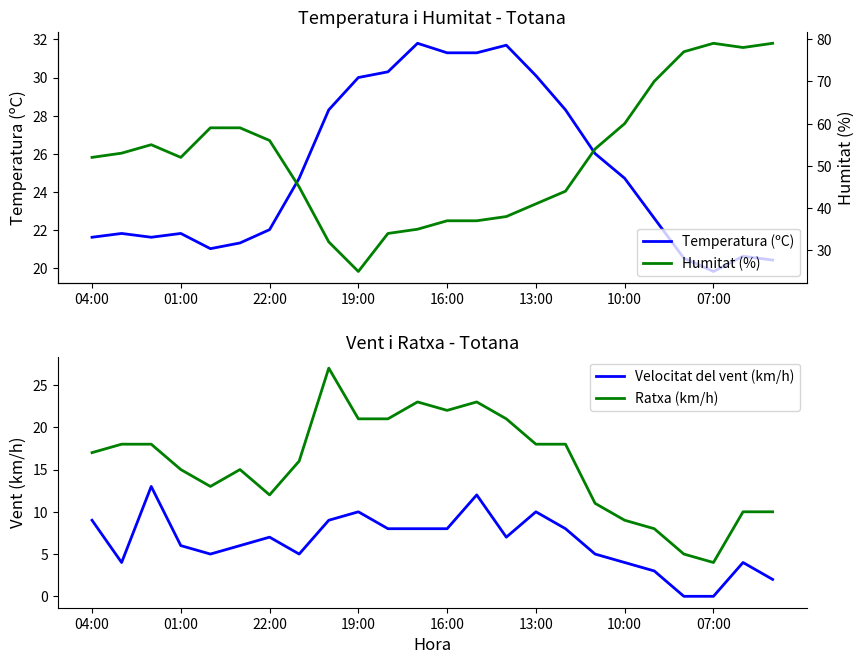

True or false: Ratxa (km/h) and Velocitat del vent (km/h) intersect in this chart.

False